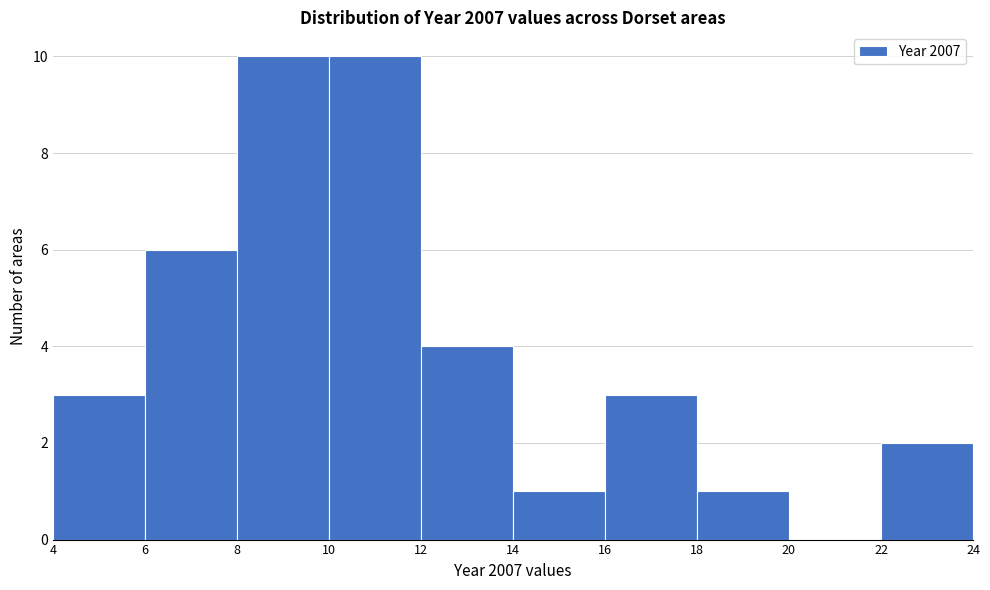

Reading left to right, transcribe this chart: for each bar, give the range it covers on the x-axis and its height. The values are not printed on the chart, so give them approximately, as read against the axis.

4 to 6: 3
6 to 8: 6
8 to 10: 10
10 to 12: 10
12 to 14: 4
14 to 16: 1
16 to 18: 3
18 to 20: 1
20 to 22: 0
22 to 24: 2